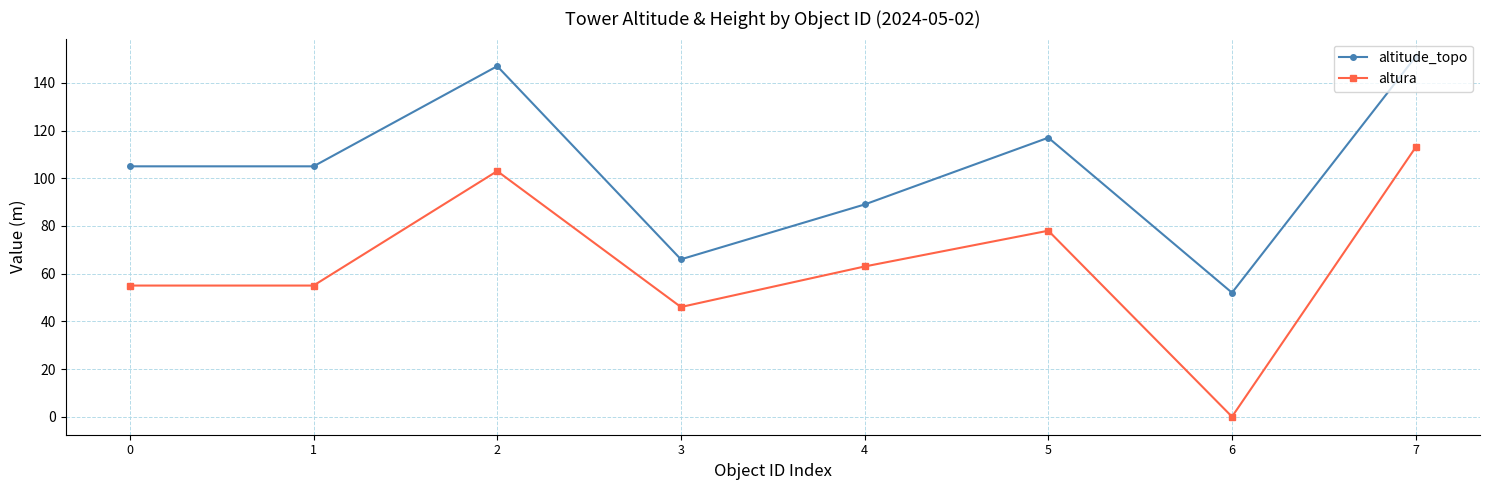

Reading left to right, list all the values displayed in this chart.

altitude_topo: 0=105.0	1=105.0	2=147.0	3=66.0	4=89.0	5=117.0	6=52.0	7=151.0
altura: 0=55.0	1=55.0	2=103.0	3=46.0	4=63.0	5=78.0	6=0.0	7=113.0